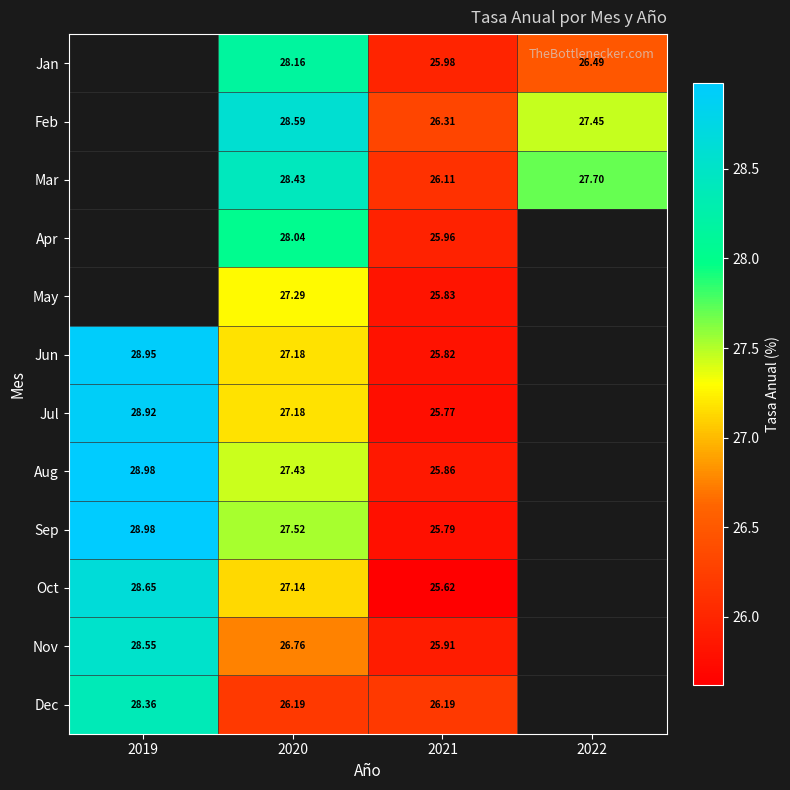

Is the value of Sep at 2019 greater than the value of Jun at 2021?

Yes